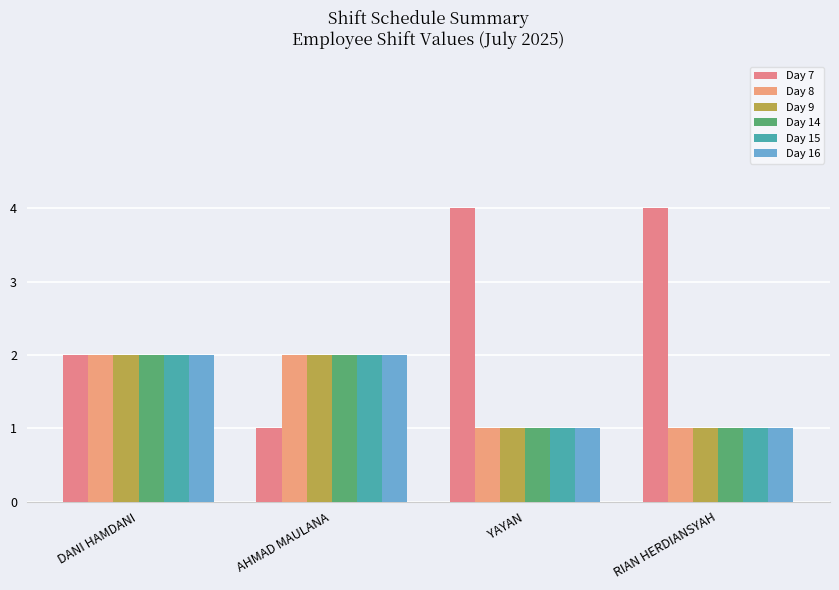

Are the bars horizontal?

No